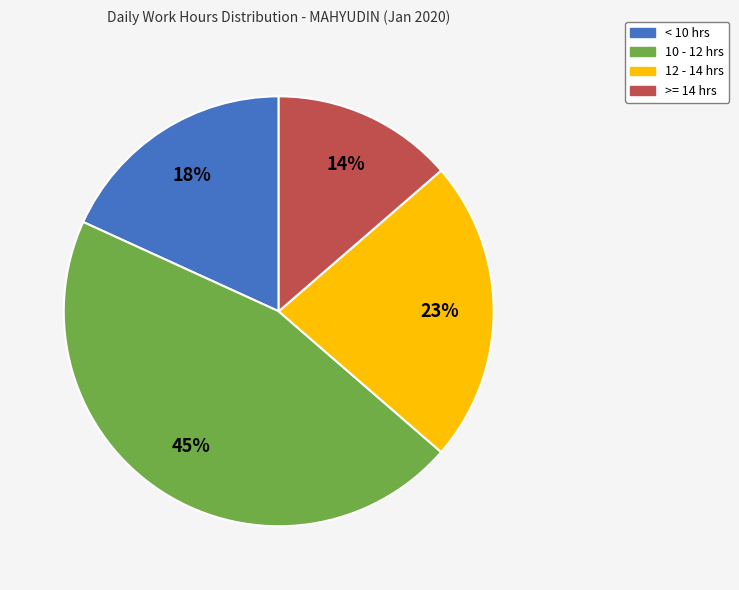

Count the number of slices in the pie.

4